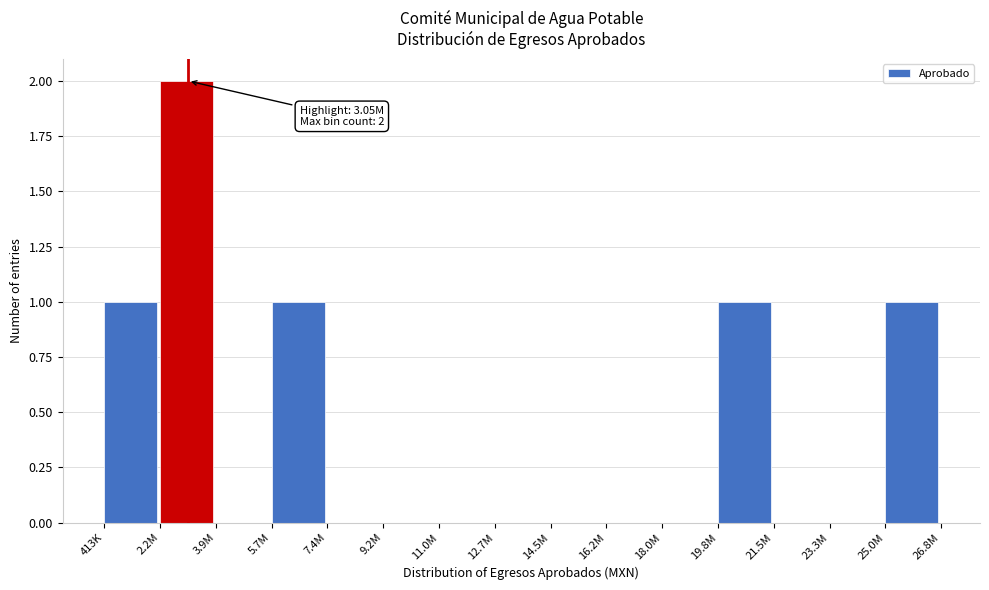

Reading left to right, transcribe all the data shown in this chart.

413K=1	2.2M=2	3.9M=0	5.7M=1	7.4M=0	9.2M=0	11.0M=0	12.7M=0	14.5M=0	16.2M=0	18.0M=0	19.8M=1	21.5M=0	23.3M=0	25.0M=1